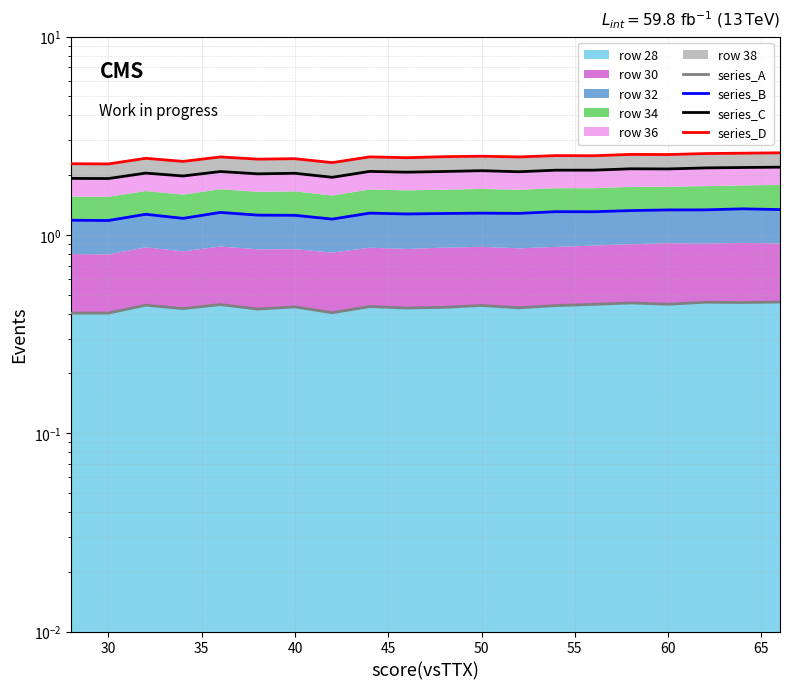

Is the value of series_D at 12 greater than the value of series_C at 10?

Yes